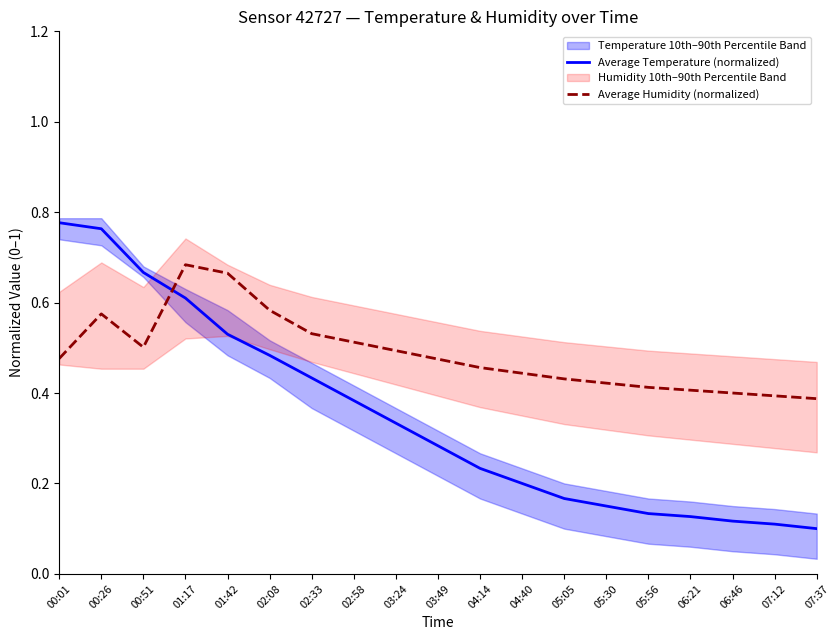

How many lines are shown in the chart?

2